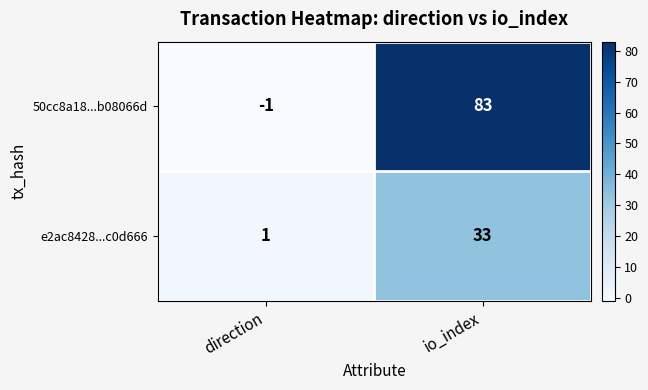

How many categories are shown in the chart?

2